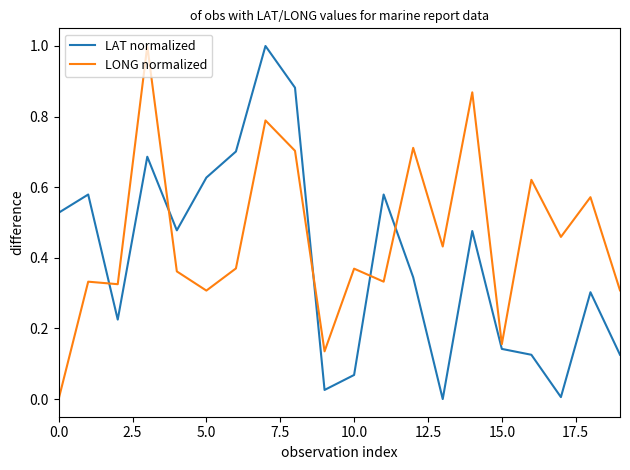

What is the difference between the maximum and minimum values in the LONG normalized series?

1.0